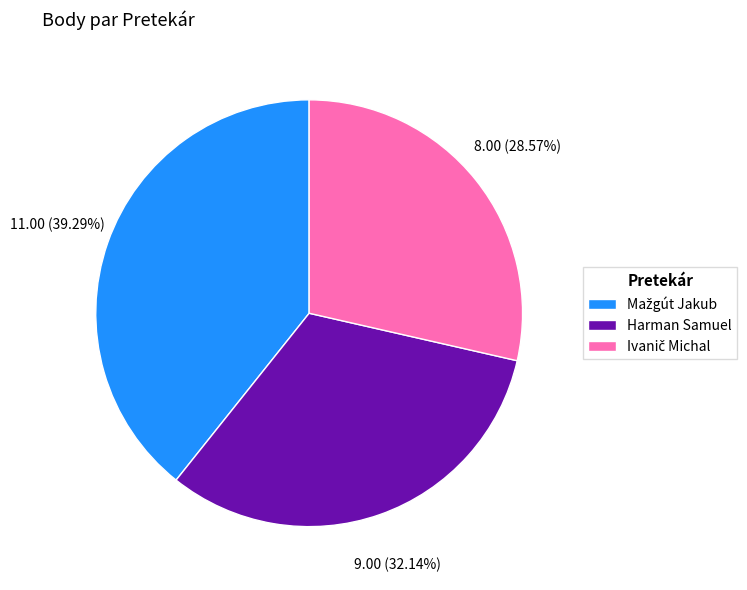

Is there a majority slice in this chart?

No